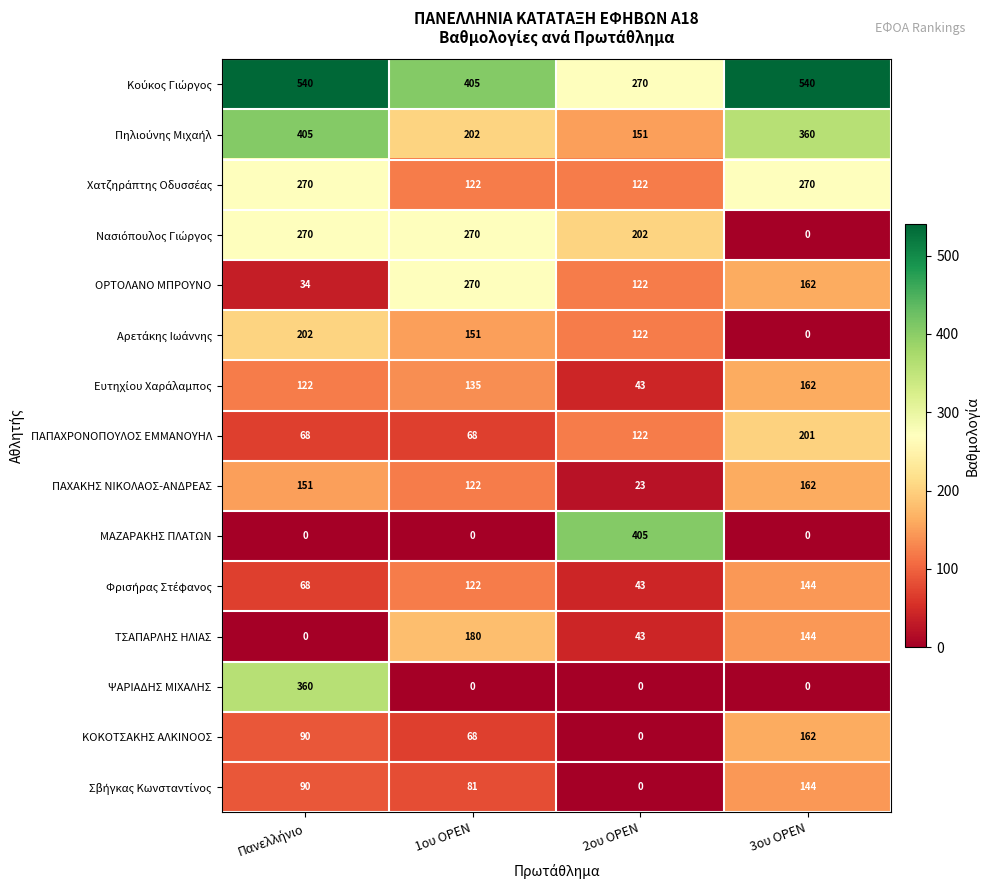

Which series has the widest spread of values?

ΜΑΖΑΡΑΚΗΣ ΠΛΑΤΩΝ